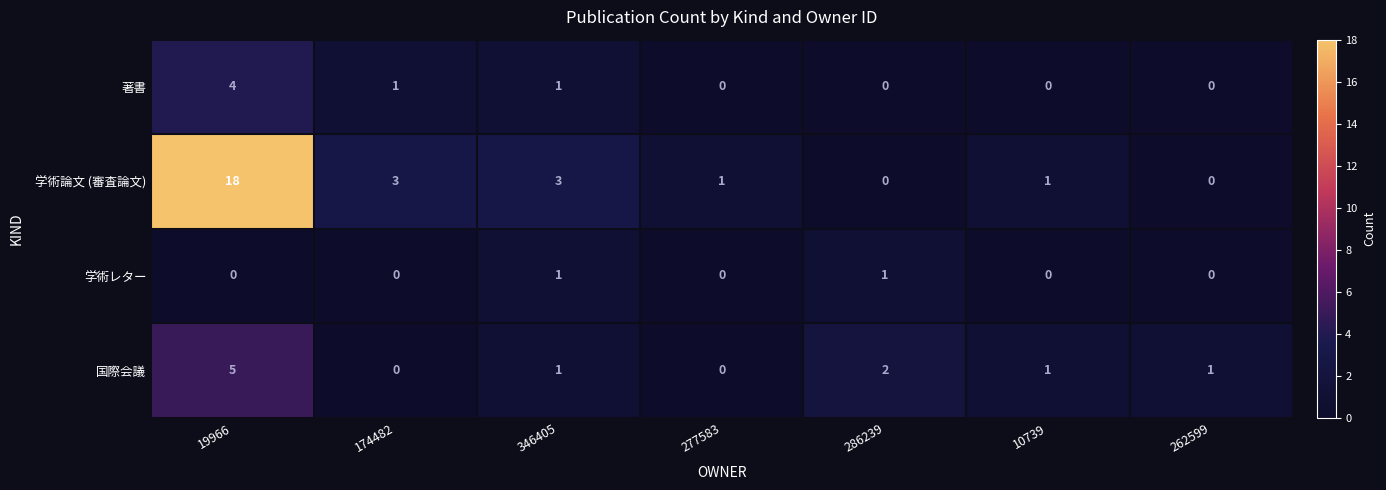

How many values in 学術論文 (審査論文) are above zero?

5